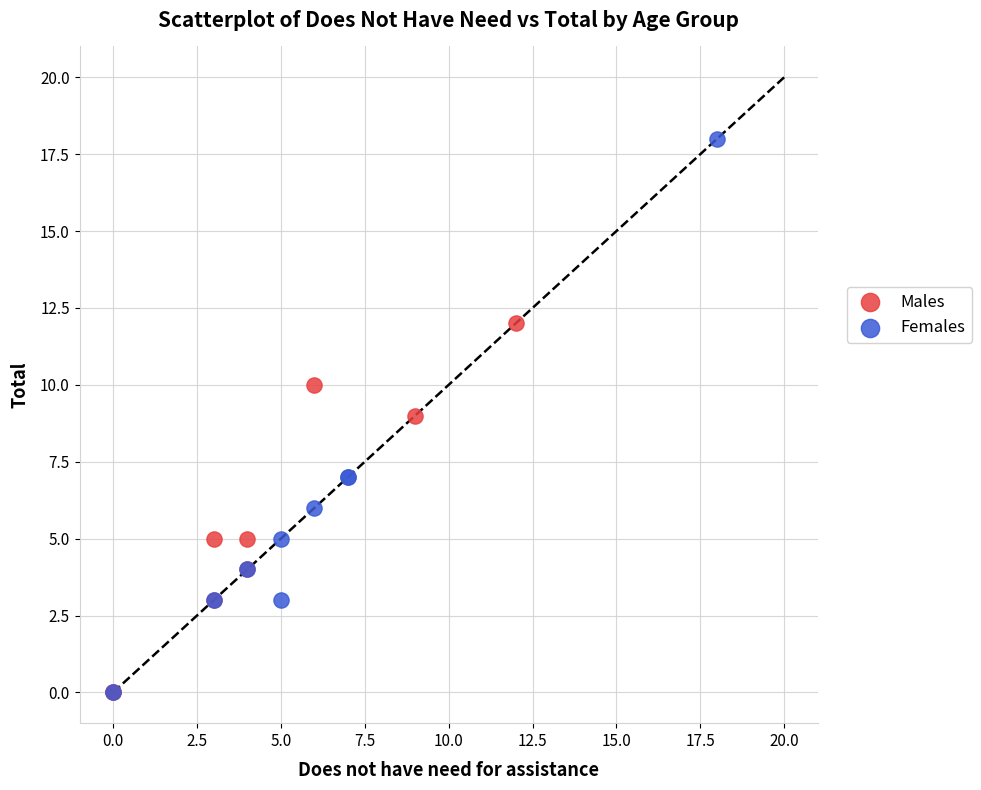

Which series contains the highest Y value?

Females